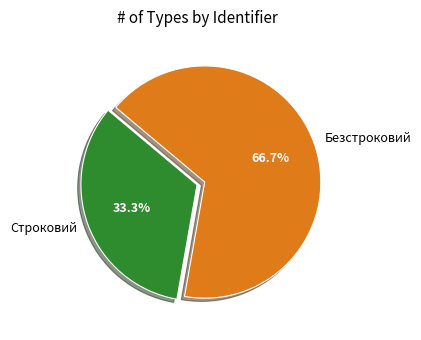

To the nearest percent, what percentage of the pie is Строковий?

33%